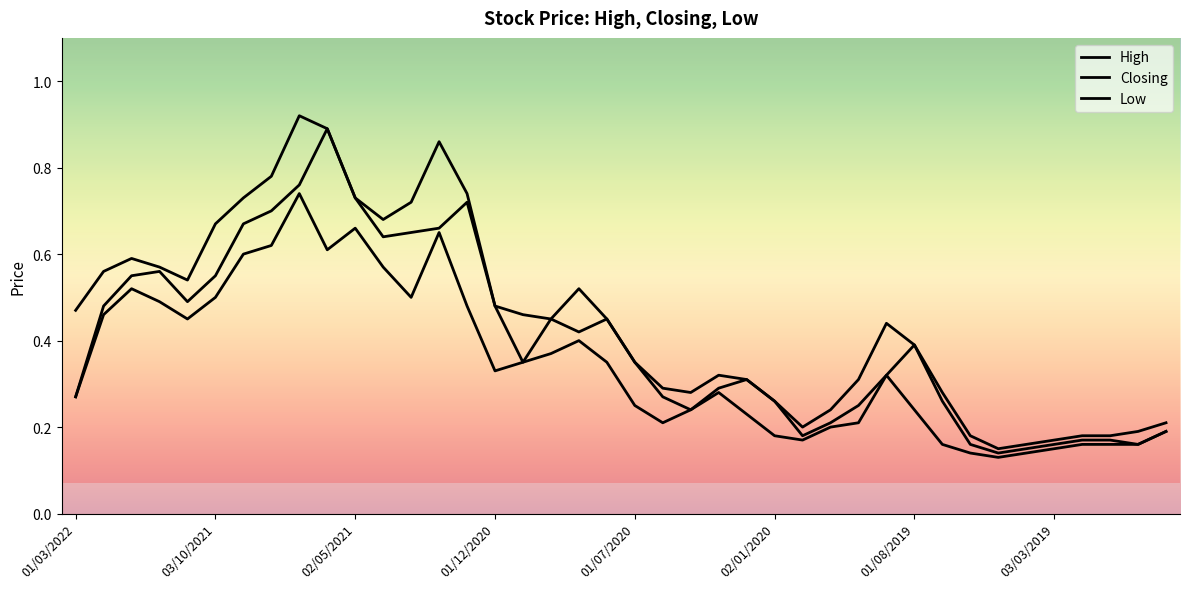

How many lines are shown in the chart?

3